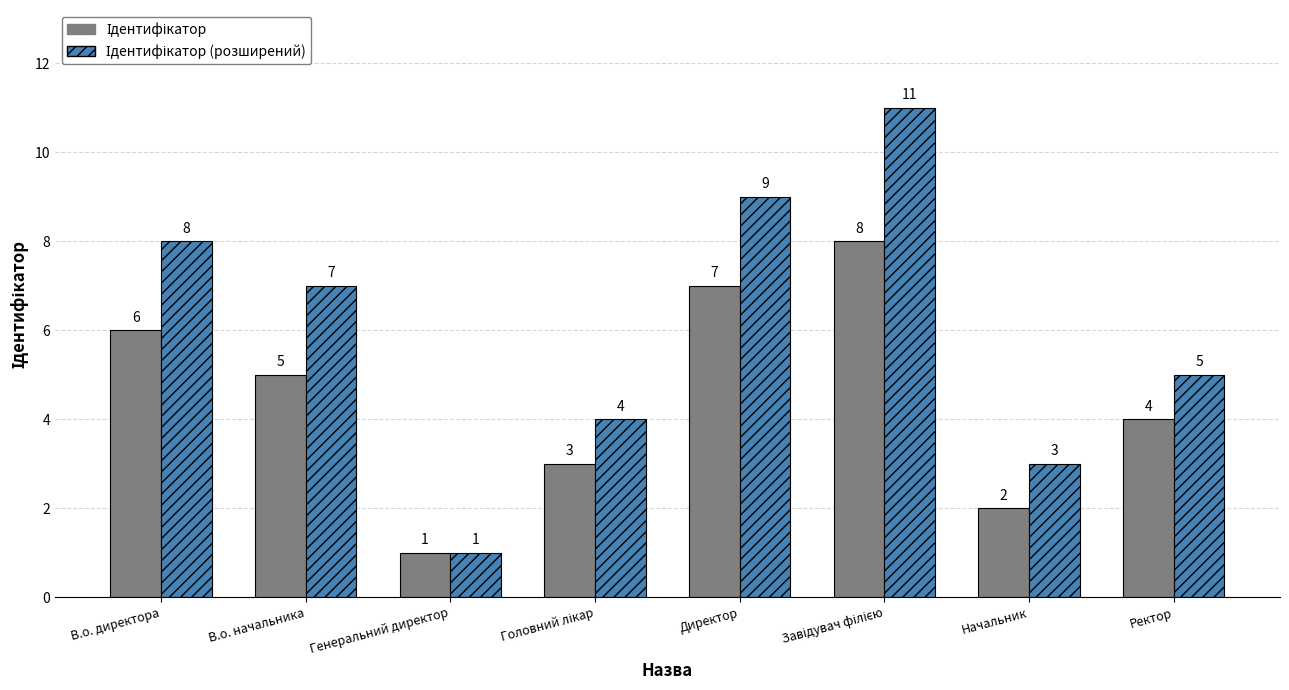

What is the greatest value displayed?

11